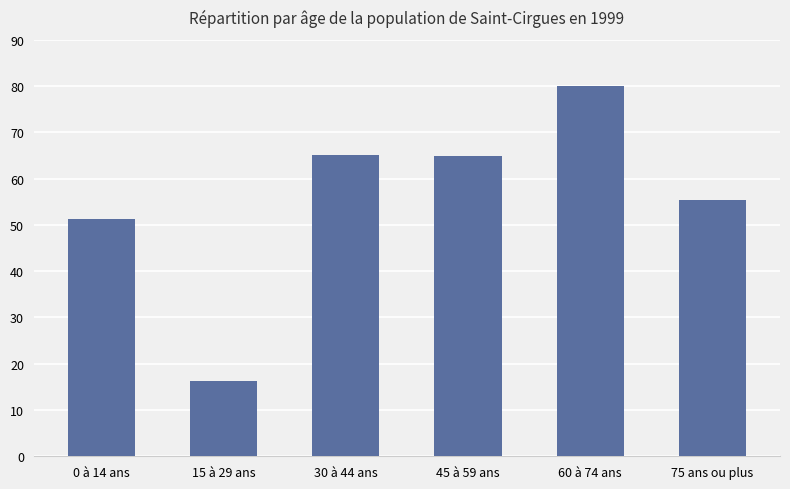

Which has a higher value, 45 à 59 ans or 15 à 29 ans?

45 à 59 ans